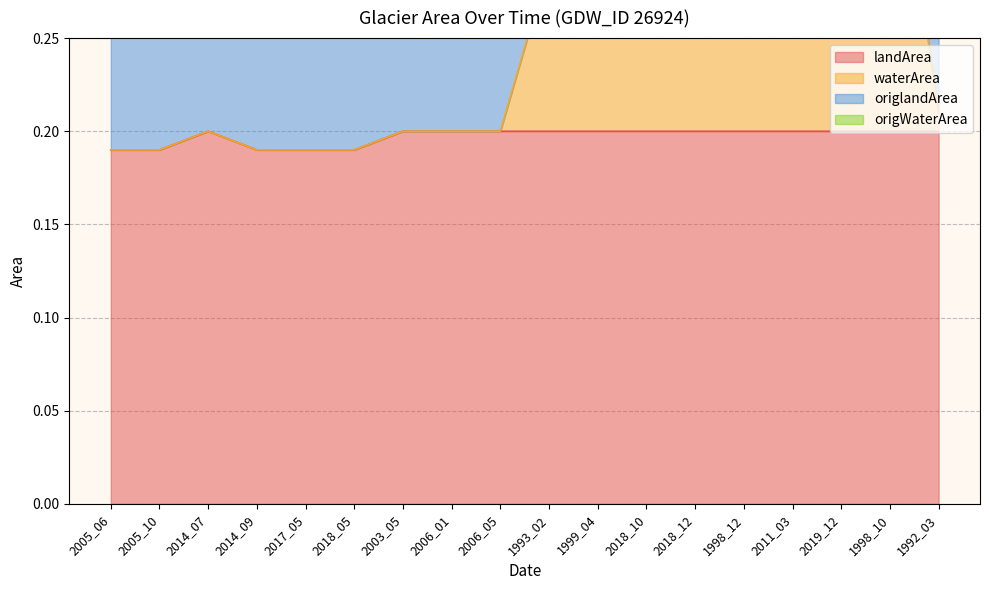

True or false: origlandArea and landArea intersect in this chart.

False